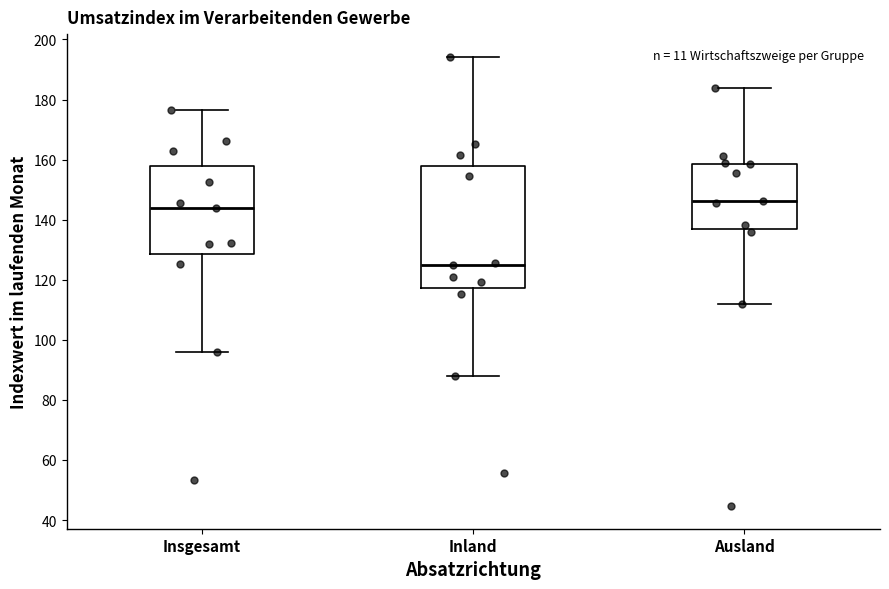

Where does the median line of the box for Ausland sit on the y-axis? The values are not printed on the chart, so give them approximately, as read against the axis.

146